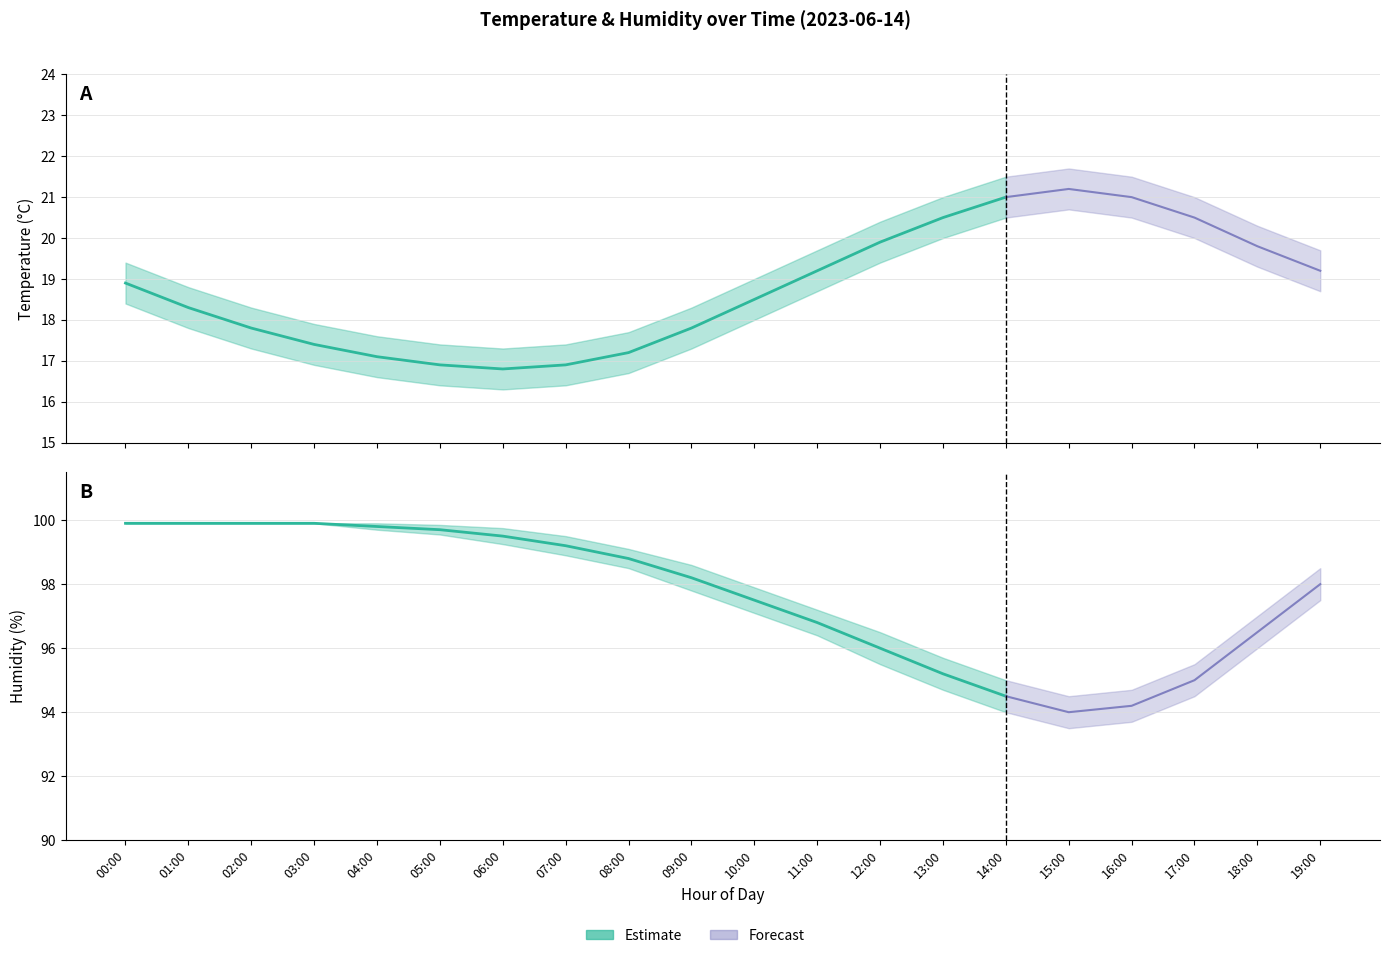

Reading left to right, extract all data points from this chart.

temperature: 18.9	18.3	17.8	17.4	17.1	16.9	16.8	16.9	17.2	17.8	18.5	19.2	19.9	20.5	21.0	21.2	21.0	20.5	19.8	19.2
temperature_upper: 19.4	18.8	18.3	17.9	17.6	17.4	17.3	17.4	17.7	18.3	19.0	19.7	20.4	21.0	21.5	21.7	21.5	21.0	20.3	19.7
temperature_lower: 18.4	17.8	17.3	16.9	16.6	16.4	16.3	16.4	16.7	17.3	18.0	18.7	19.4	20.0	20.5	20.7	20.5	20.0	19.3	18.7
humidity: 99.9	99.9	99.9	99.9	99.8	99.7	99.5	99.2	98.8	98.2	97.5	96.8	96.0	95.2	94.5	94.0	94.2	95.0	96.5	98.0
humidity_upper: 99.9	99.9	99.9	99.9	99.9	99.8	99.8	99.5	99.1	98.6	97.9	97.2	96.5	95.7	95.0	94.5	94.7	95.5	97.0	98.5
humidity_lower: 99.9	99.9	99.9	99.9	99.7	99.5	99.2	98.9	98.5	97.8	97.1	96.4	95.5	94.7	94.0	93.5	93.7	94.5	96.0	97.5